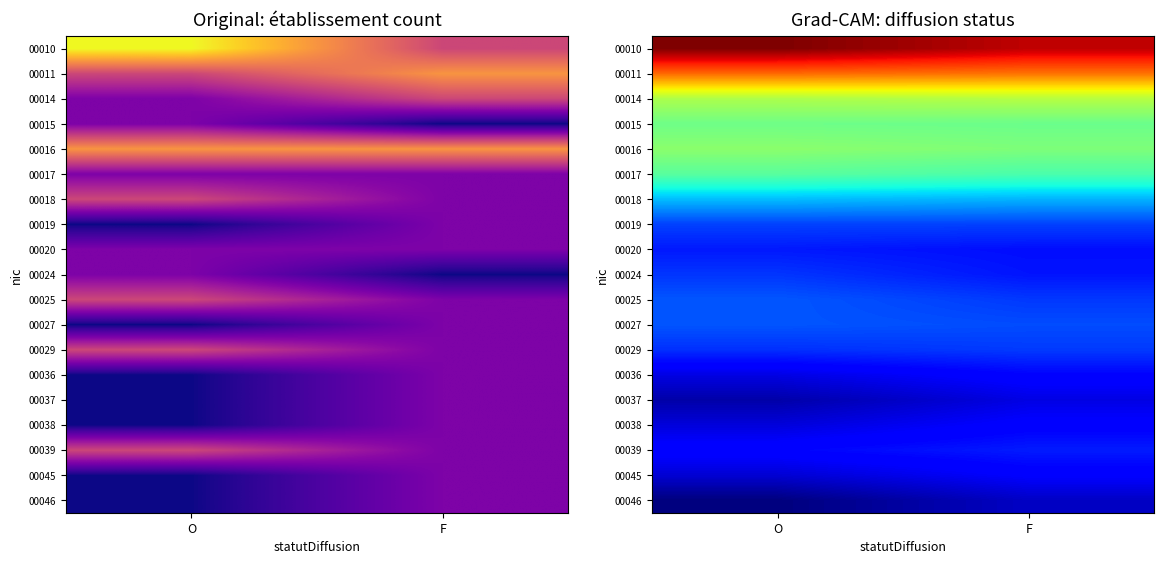

Where is 00029 nearest to the value 0?

O